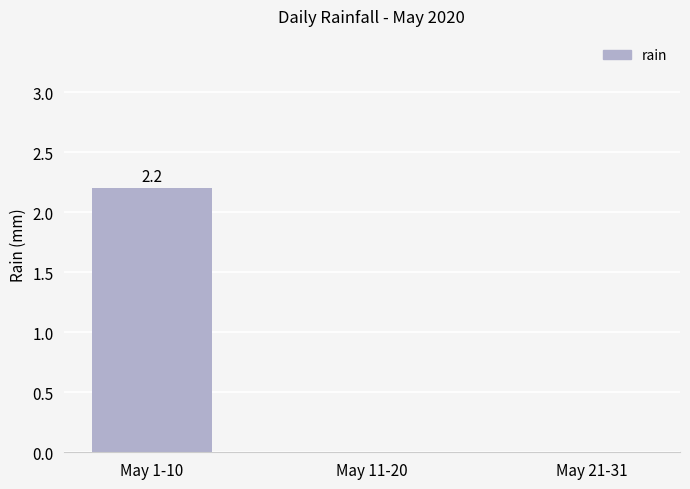

What is the maximum value shown in the chart?

2.2